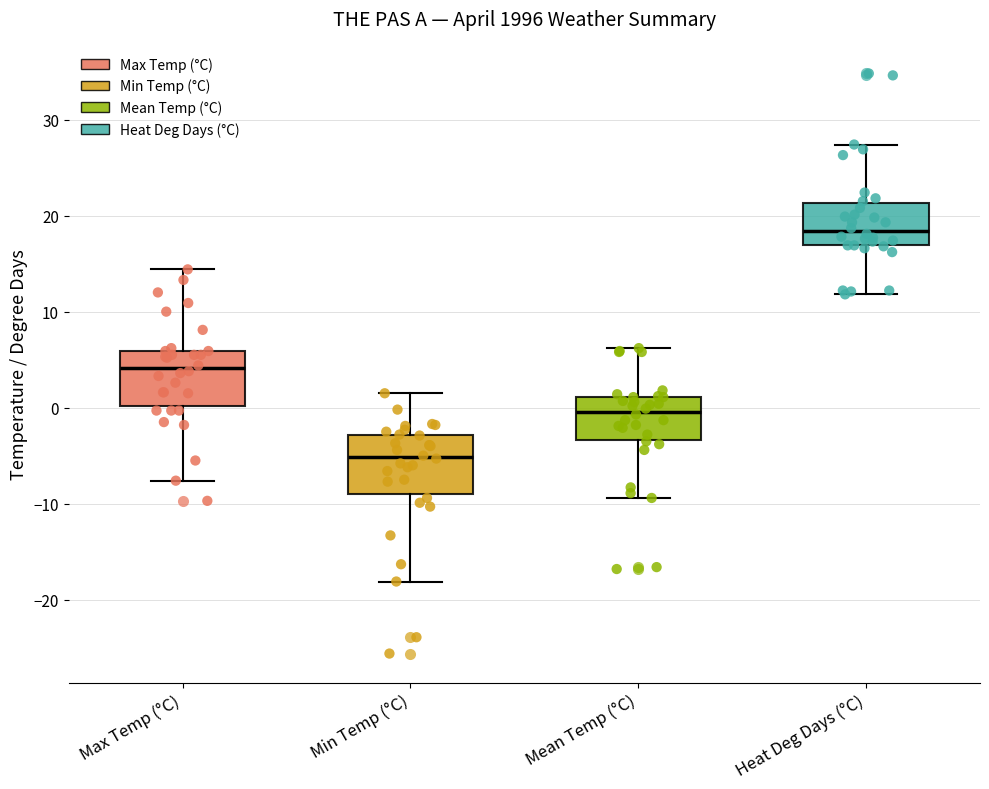

Where is the lower edge of the box for Heat Deg Days (°C) on the y-axis? The values are not printed on the chart, so give them approximately, as read against the axis.

17